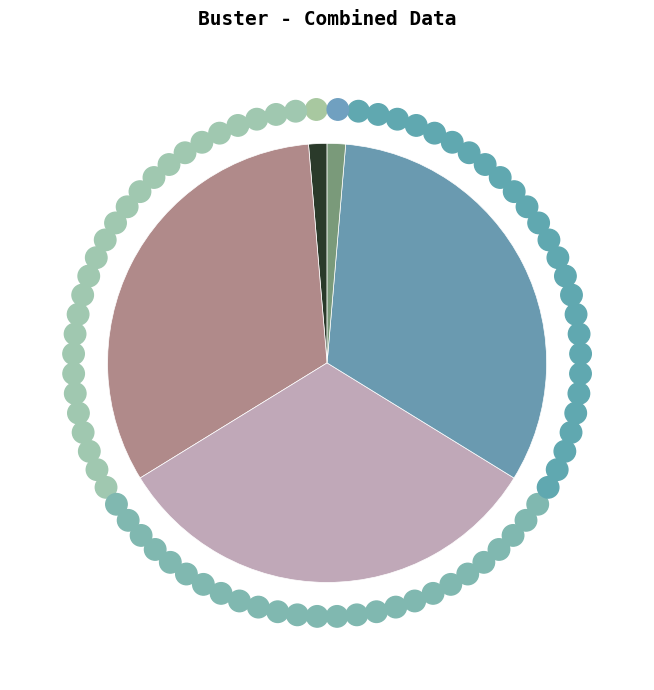

Is there a majority slice in this chart?

No